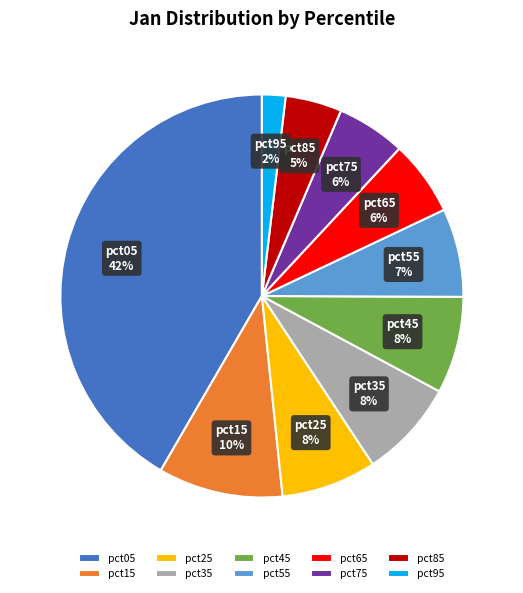

Does pct95 represent more than half of the total?

No